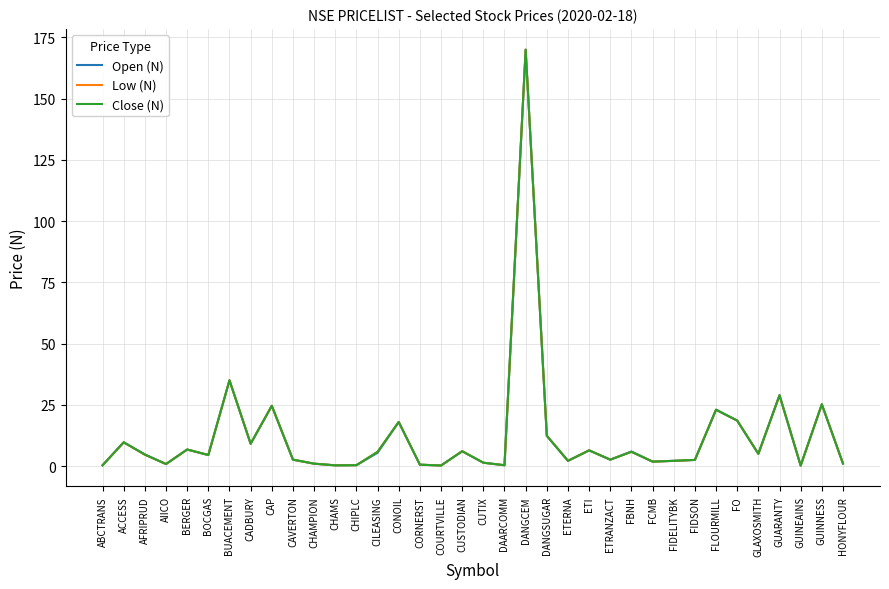

The value of Low (N) at GUINEAINS is 0.2. True or false?

True